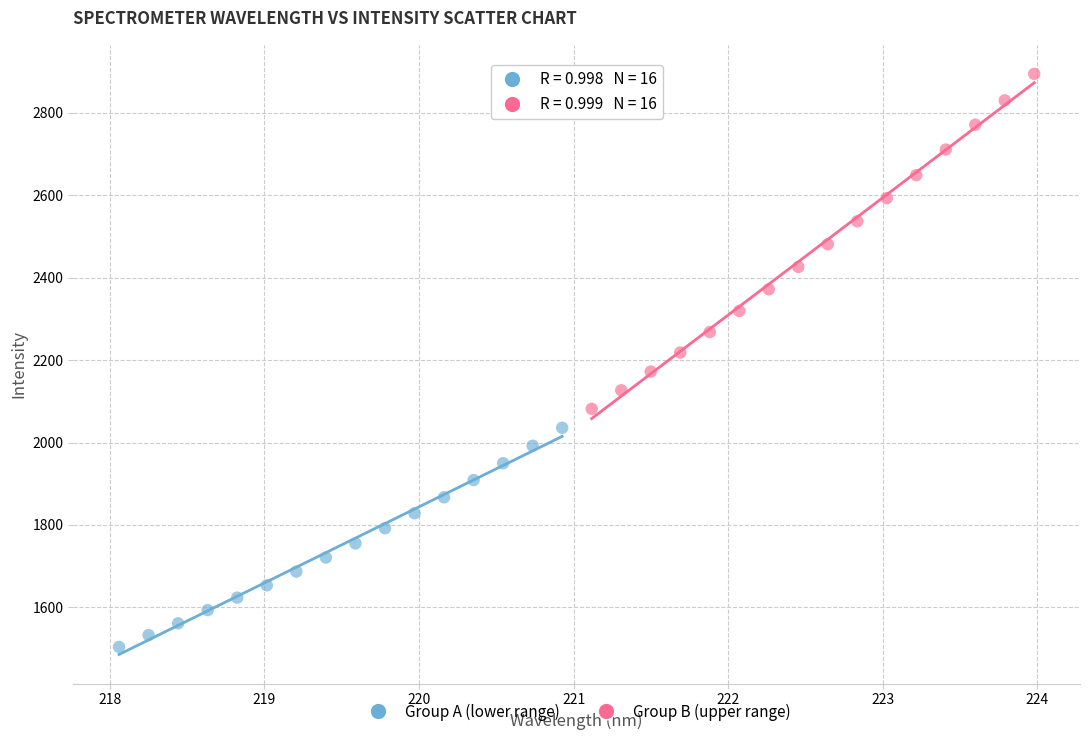

Which series contains the highest Y value?

Group B (upper range)